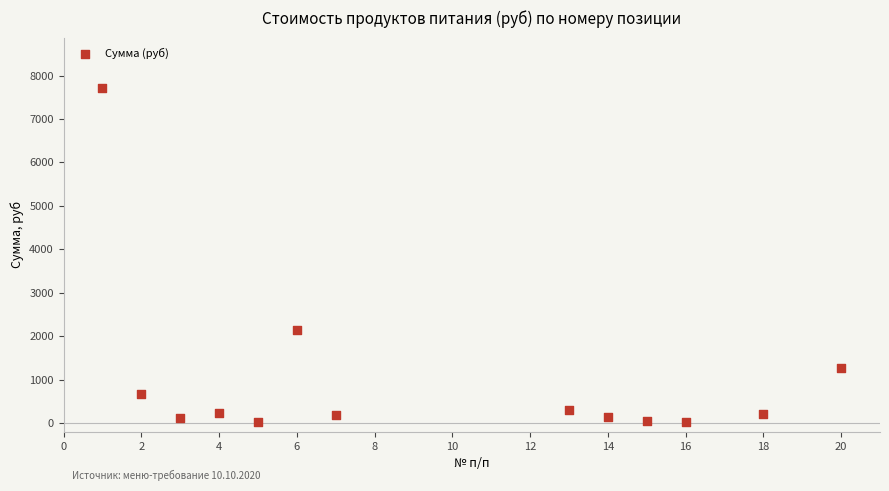

What is the range of Y values (max minus min)?

7705.7